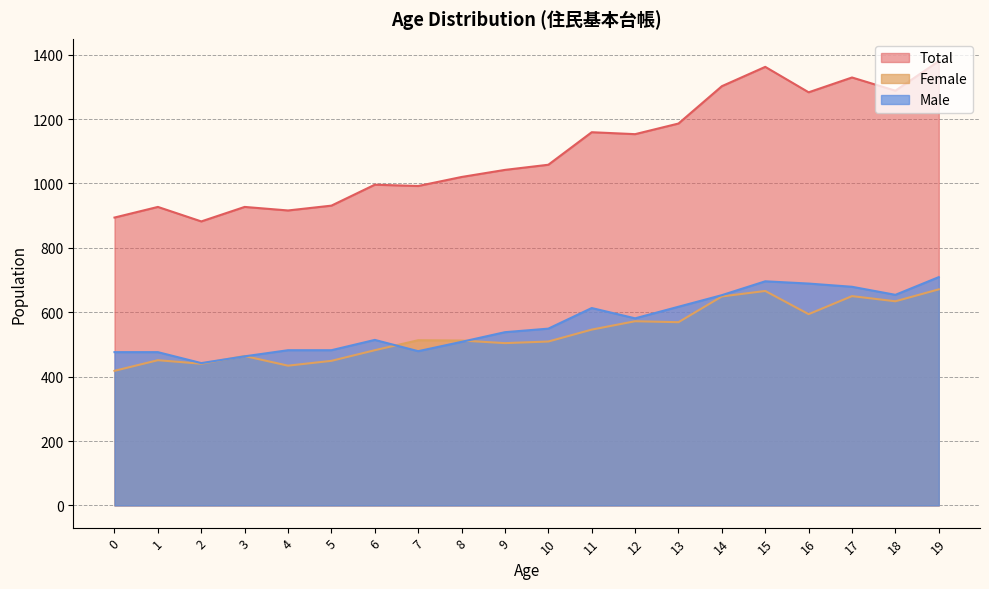

At how many categories does at least one series exceed 996?

12